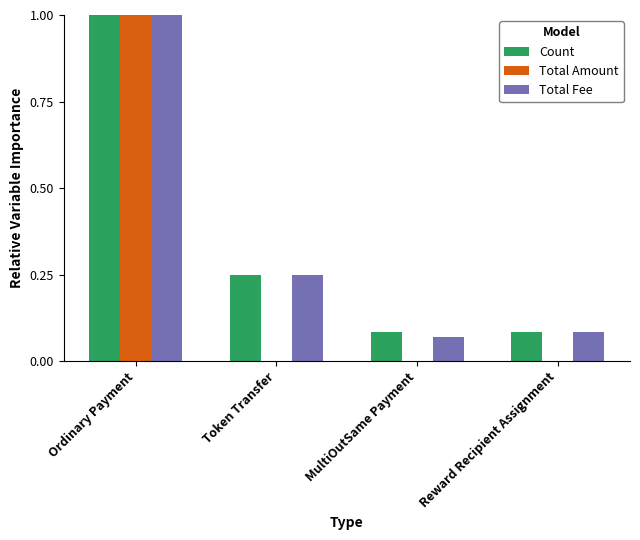

Read the Total Amount value at Ordinary Payment.

1.0